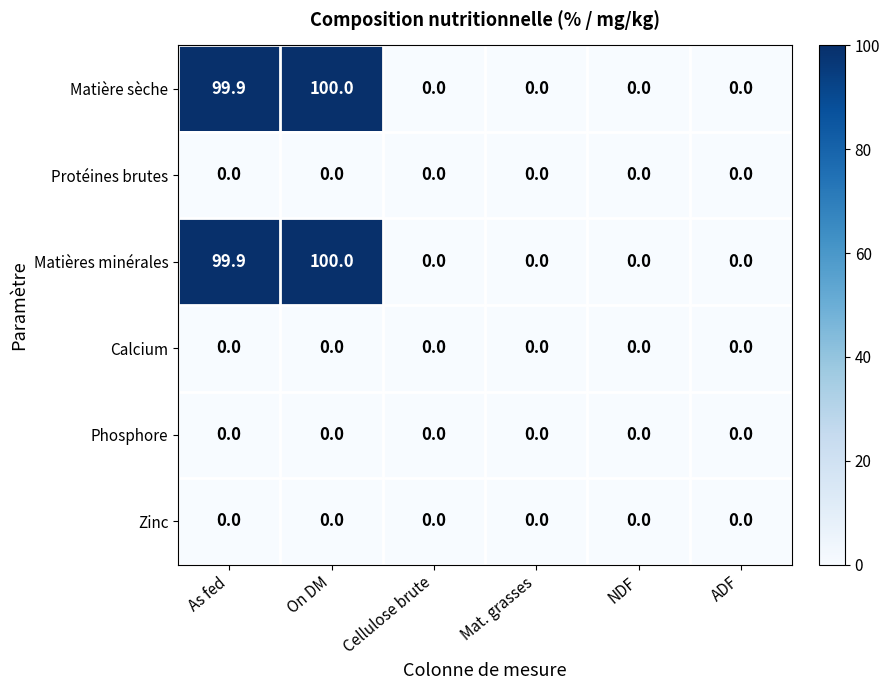

Is the value of Zinc at On DM greater than the value of Matières minérales at As fed?

No